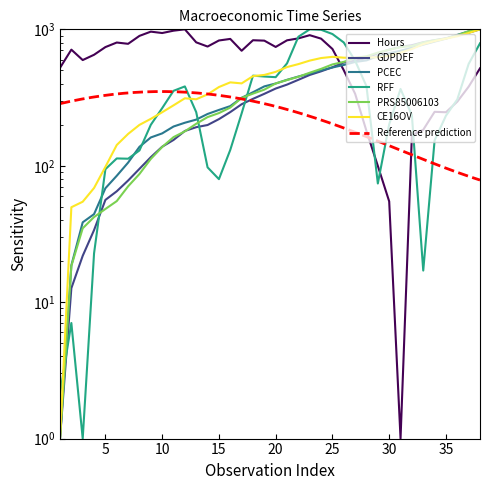

How many values in the Hours series exceed 741?

19